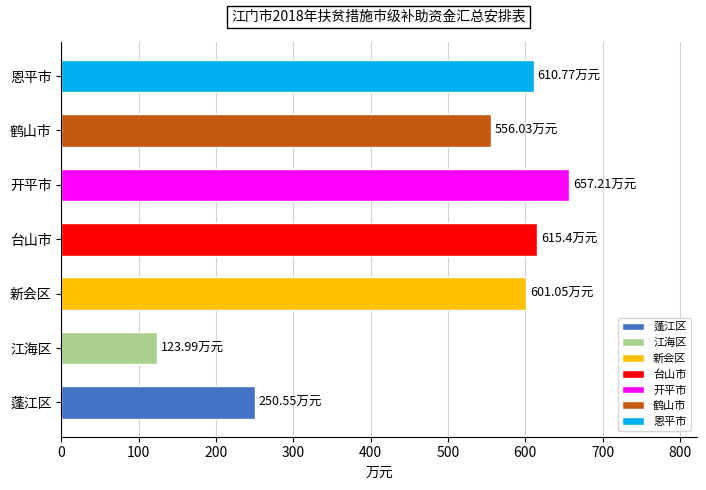

What is the ratio of the value at 蓬江区 to the value at 江海区?

2.0